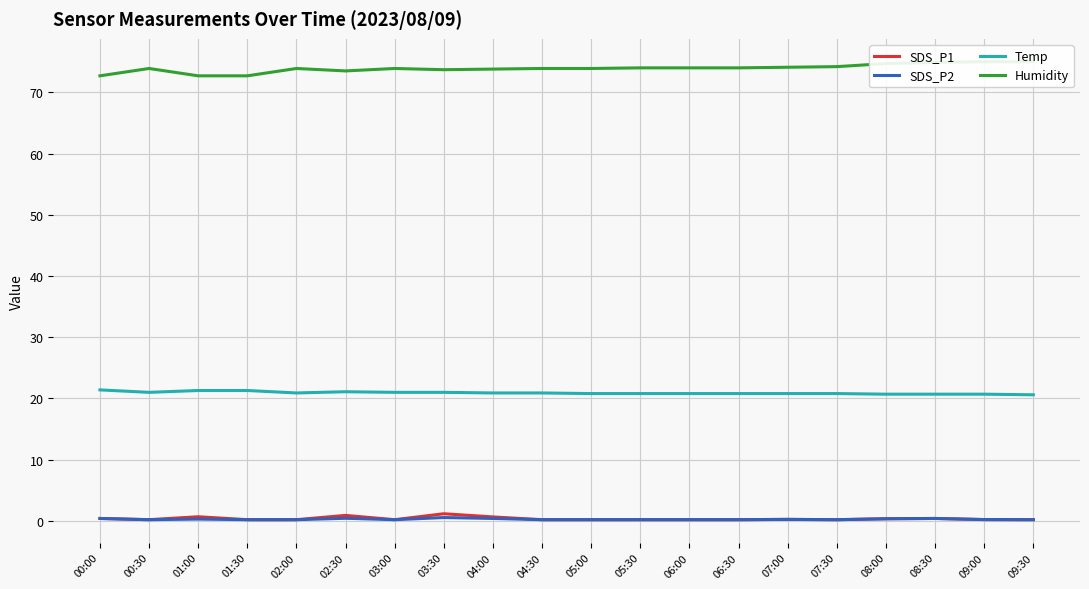

Which category has the highest value in the SDS_P1 series?

03:30